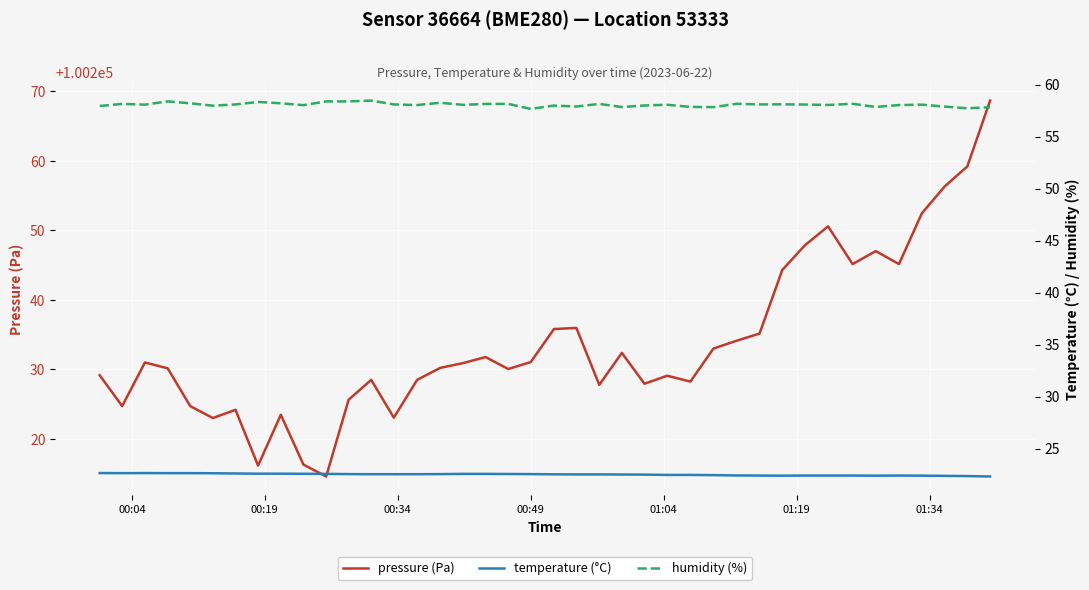

What is the lowest value of the pressure (Pa) series?

100214.6